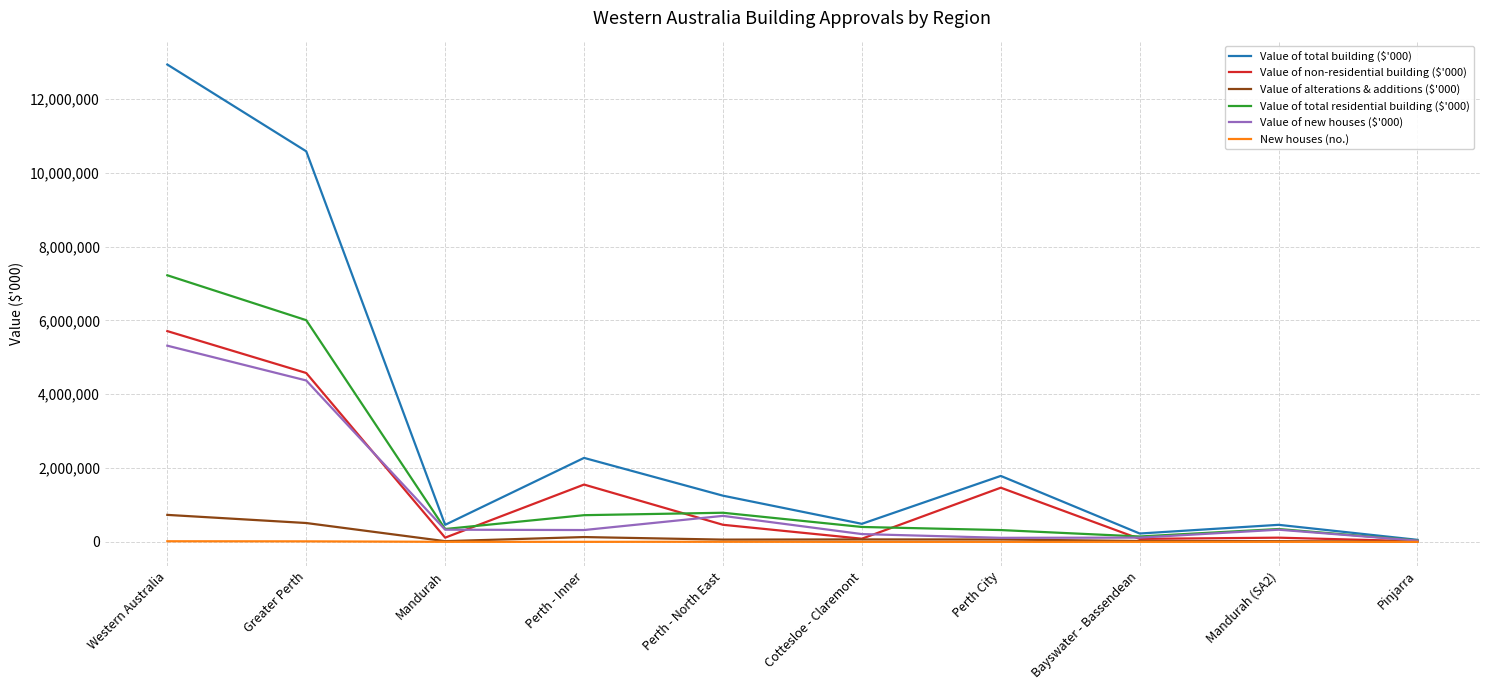

What is the smallest value displayed?

97.0